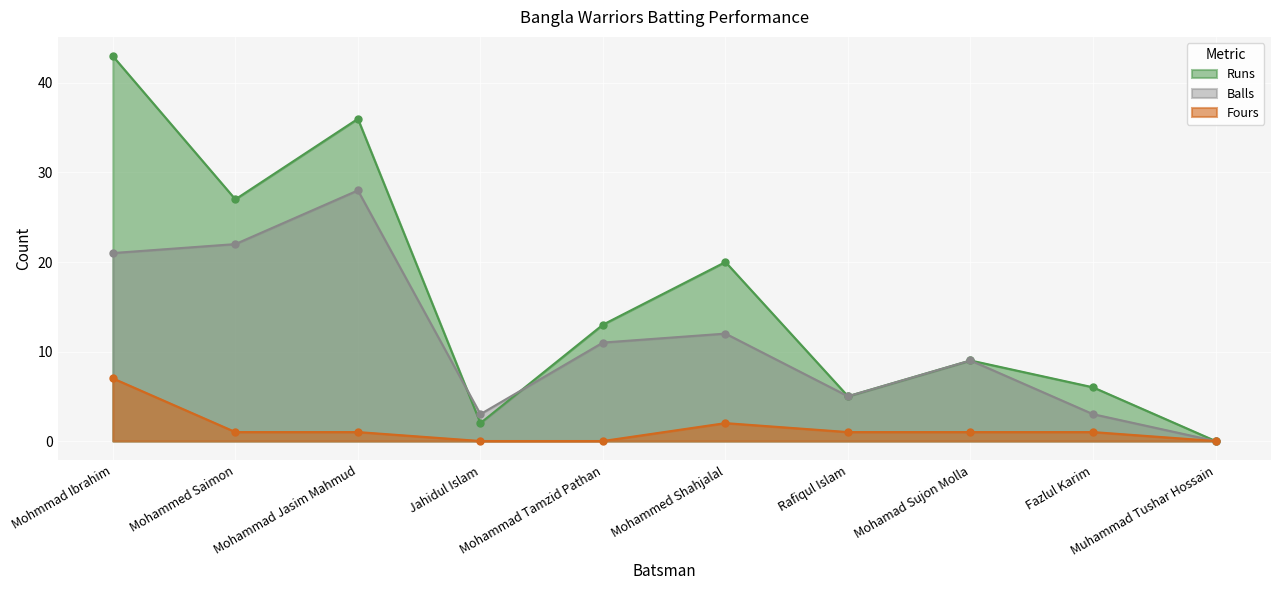

Which category has the highest value in the Fours series?

Mohmmad Ibrahim